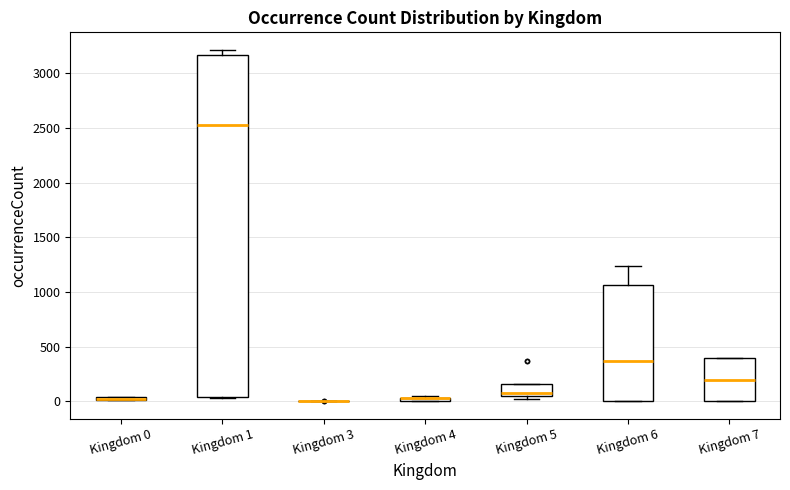

Which box is the tallest, from its lower edge to its upper edge?

Kingdom 1